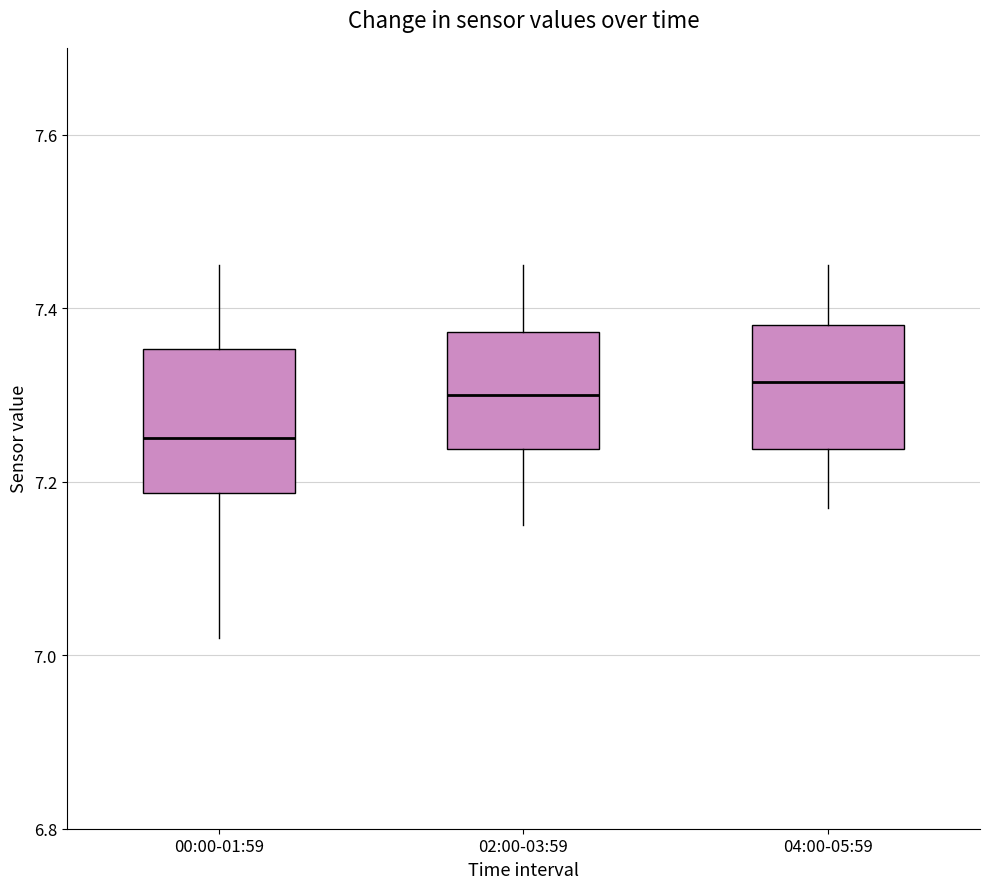

Which box is the tallest, from its lower edge to its upper edge?

00:00-01:59